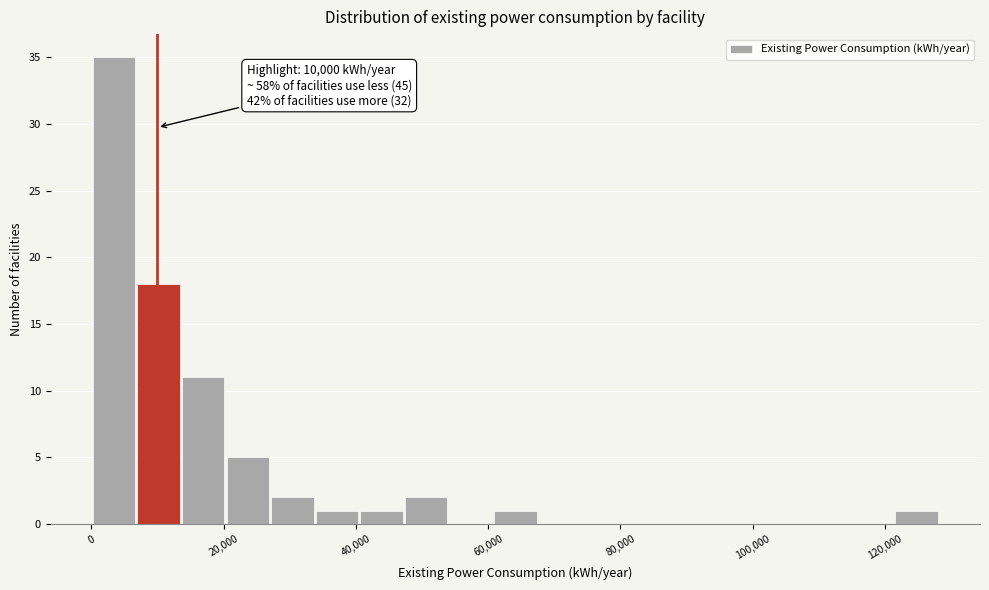

Around what value on the x-axis is the tallest bar? Give the approximate position of its centre, as read against the axis.

4000